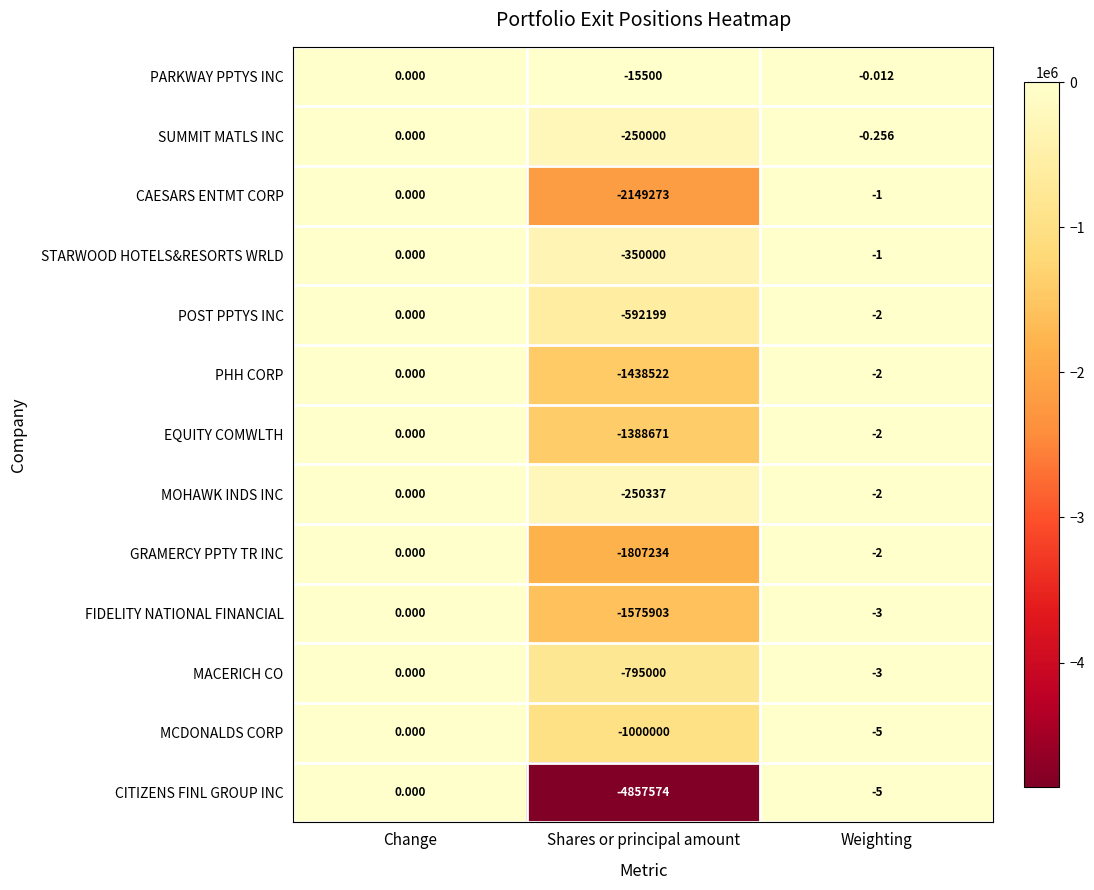

At which category is the sum across all series the highest?

Change